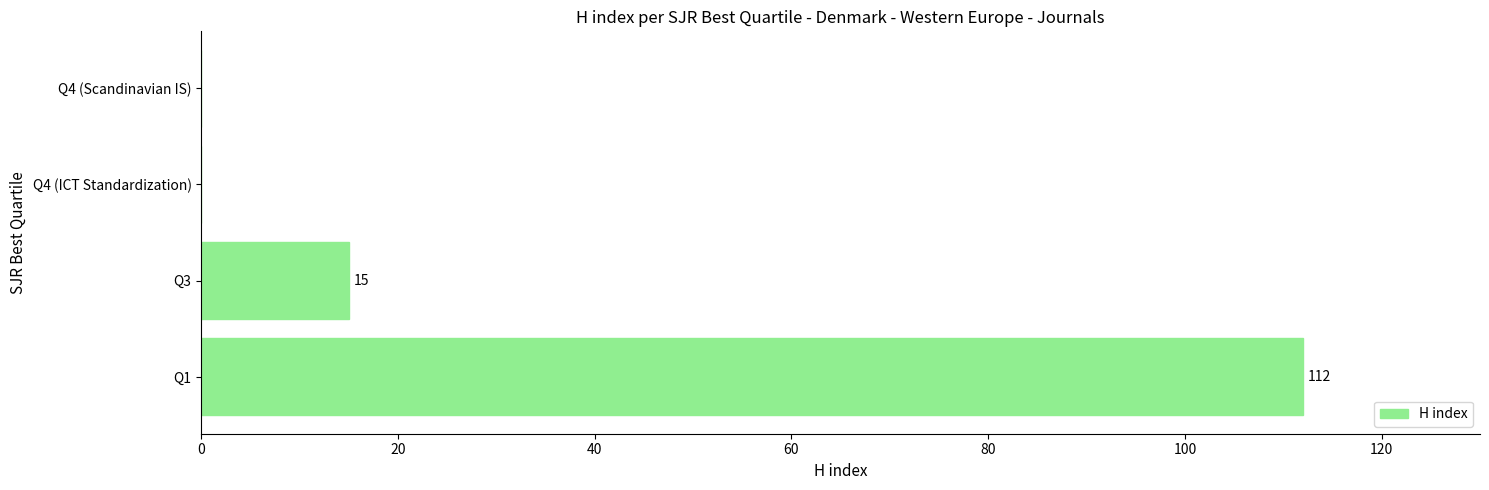

Which label corresponds to the largest value in the chart?

Q1